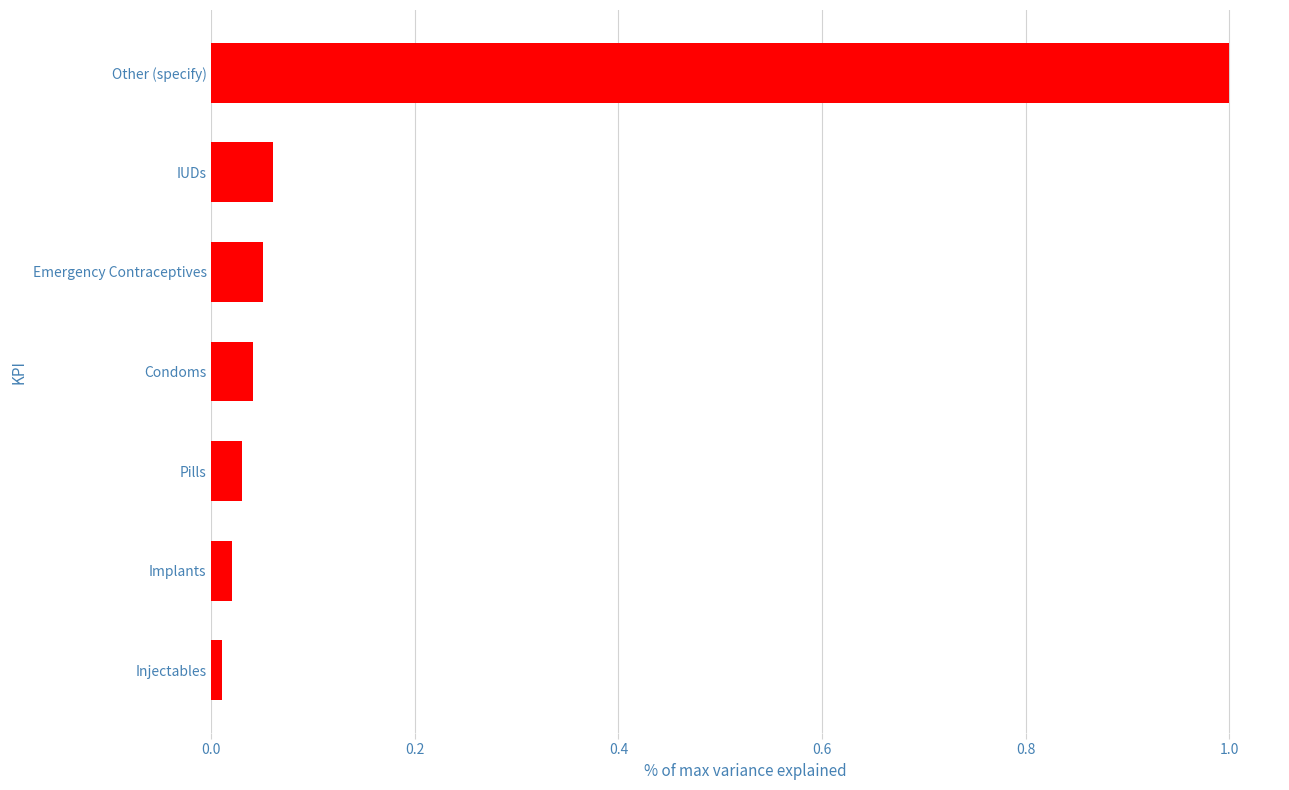

What is the label of the 4th bar from the bottom?

Condoms